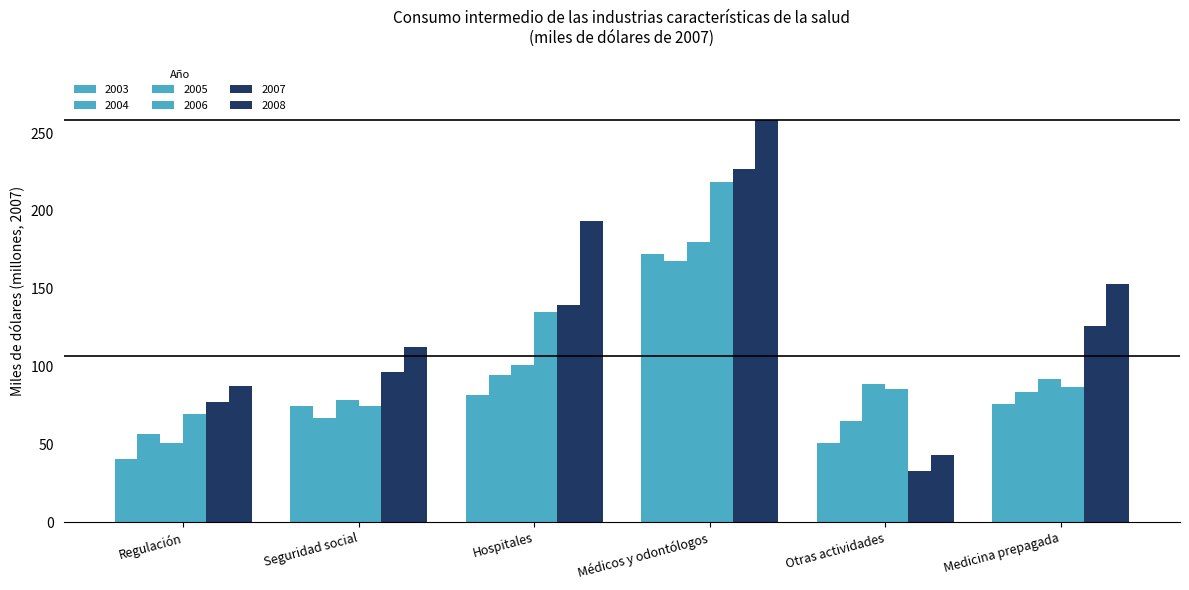

What is the label of the 5th bar from the right?

Seguridad social